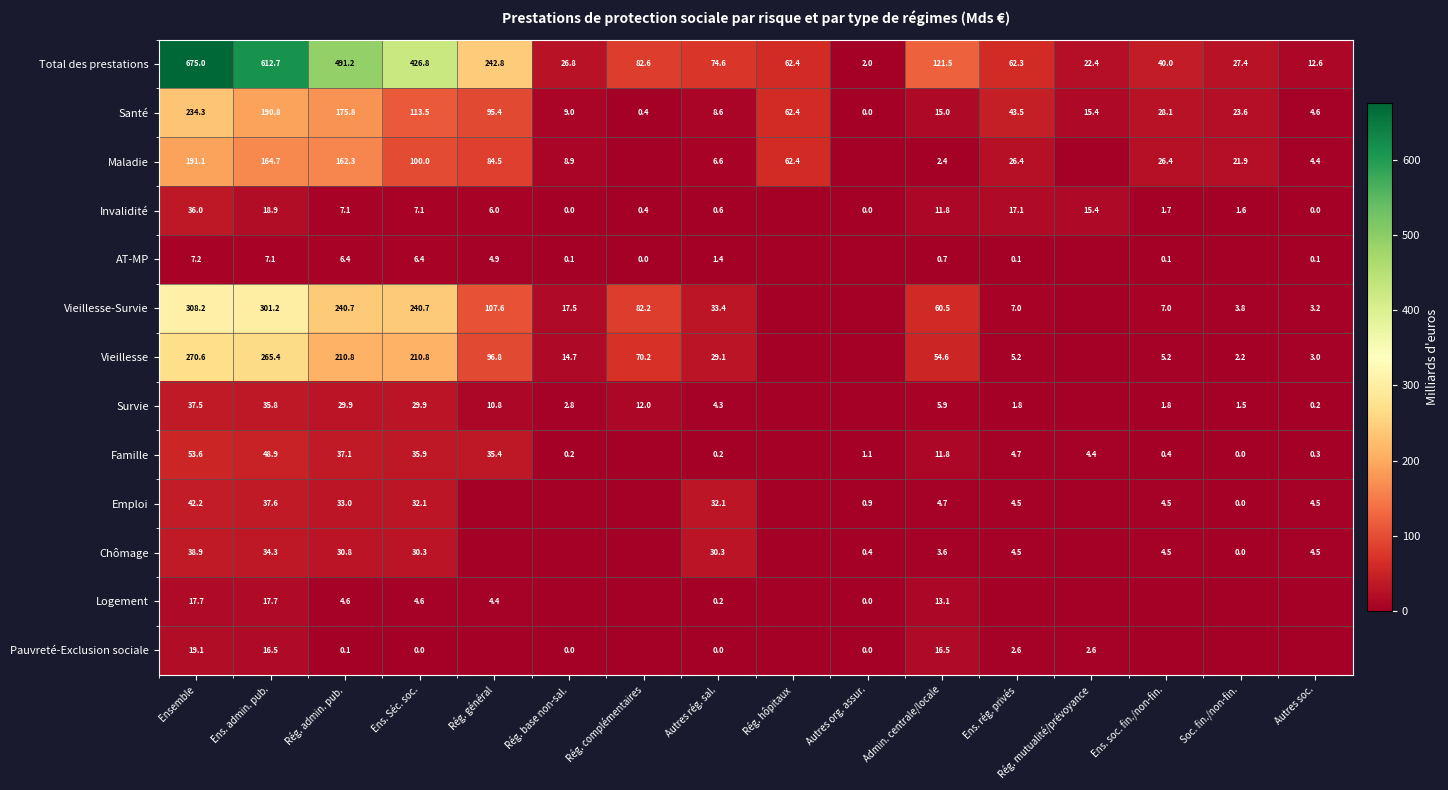

True or false: Invalidité has a value of 1.6 at Soc. fin./non-fin..

True